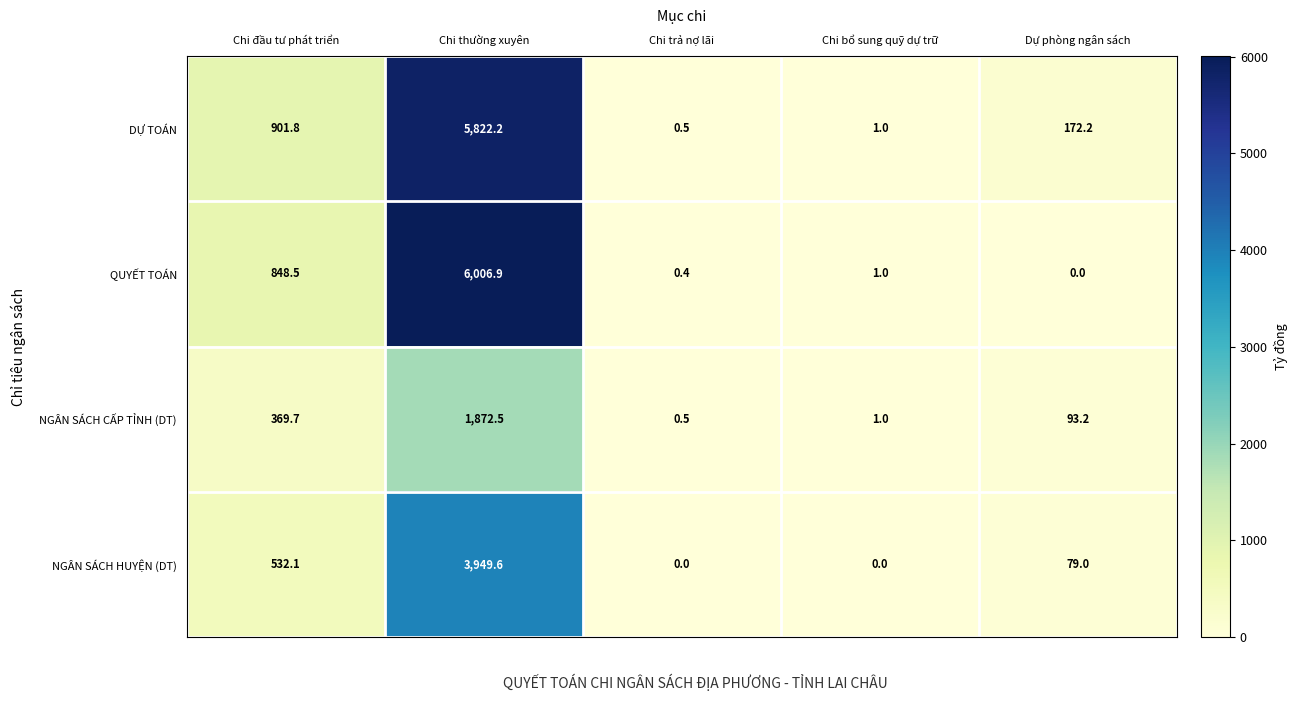

At Chi thường xuyên, list the series in order from smallest to largest.

NGÂN SÁCH CẤP TỈNH (DT), NGÂN SÁCH HUYỆN (DT), DỰ TOÁN, QUYẾT TOÁN